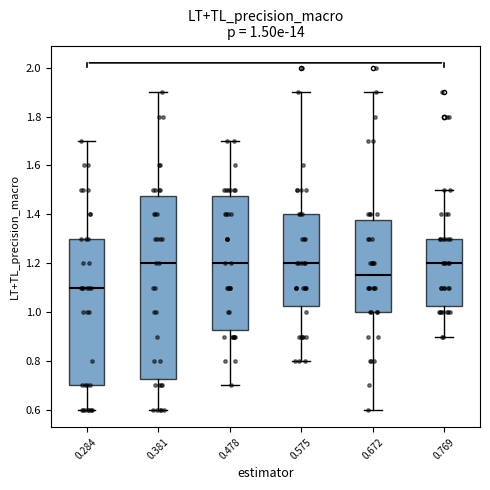

Which box's median line is the lowest?

0.284